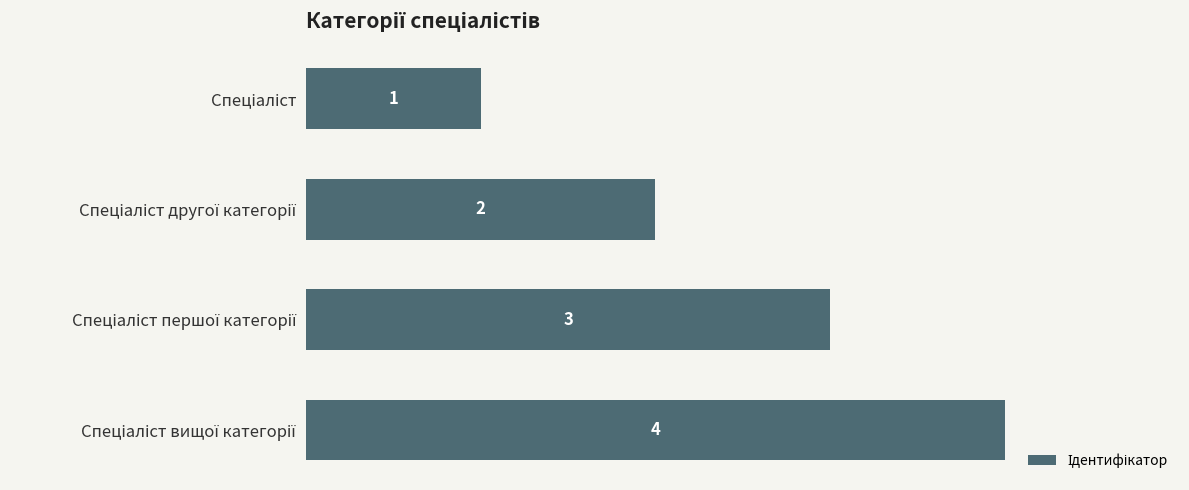

What is the sum of all values?

10